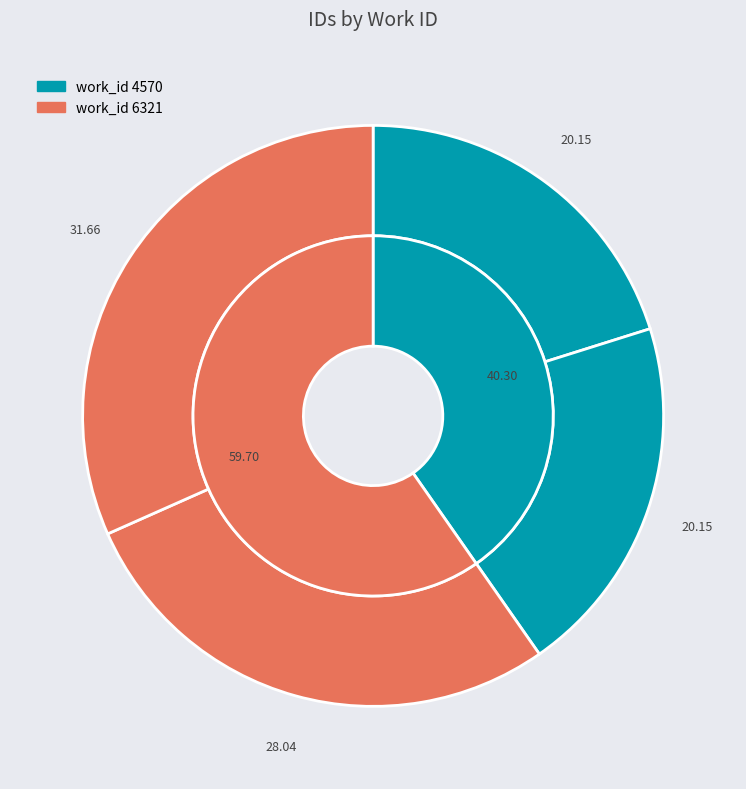

Count the number of slices in the pie.

2